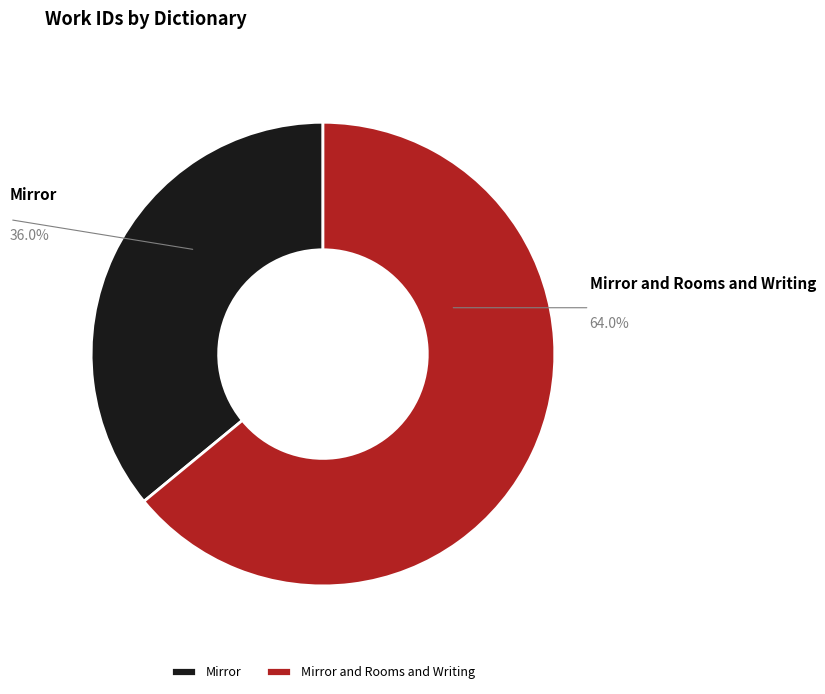

Does Mirror account for over 50% of the chart?

No